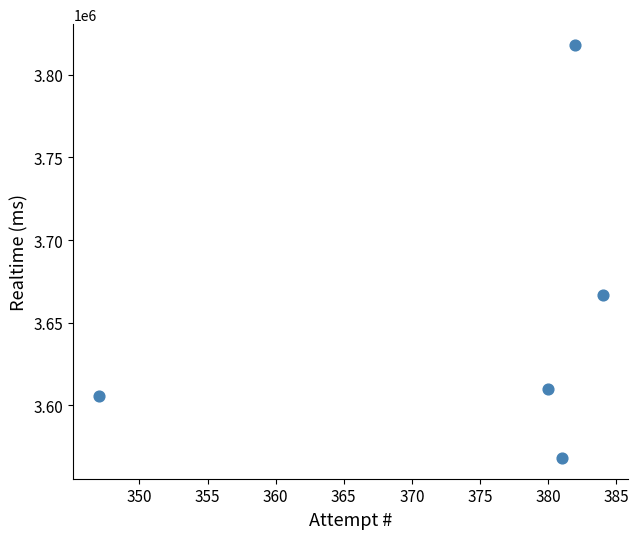

What is the range of X values (max minus min)?

37